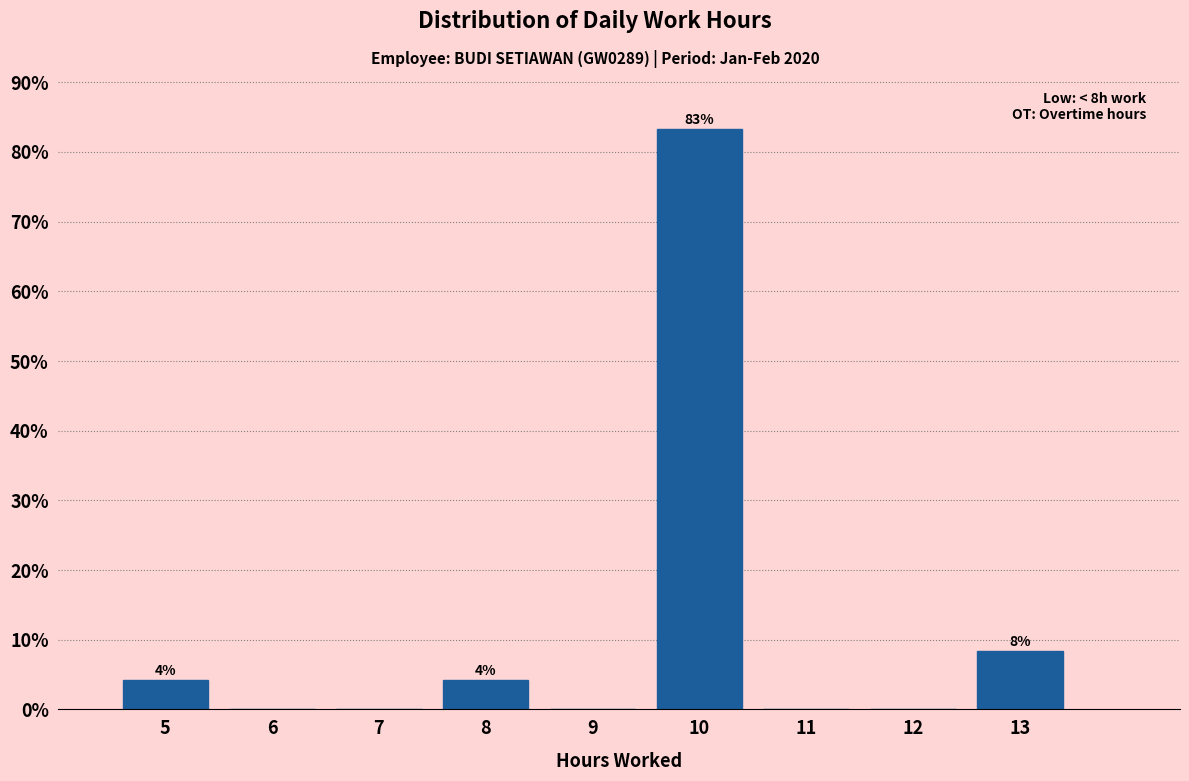

Reading left to right, list all the values displayed in this chart.

5=4.2	6=0.0	7=0.0	8=4.2	9=0.0	10=83.3	11=0.0	12=0.0	13=8.3